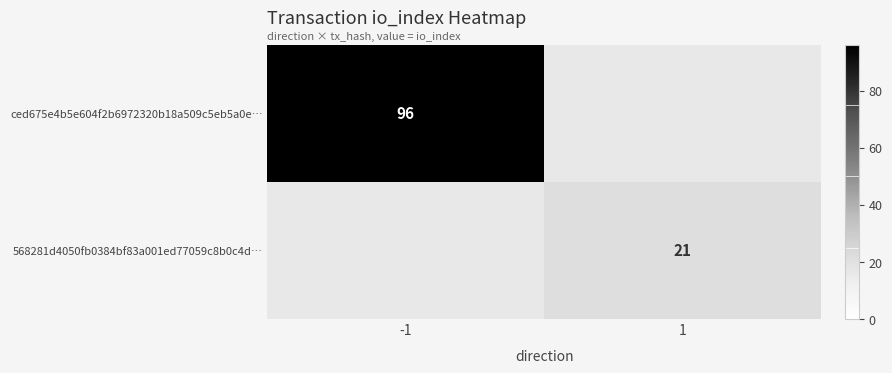

The value of 568281d4050fb0384bf83a001ed77059c8b0c4d… at 1 is 21. True or false?

True